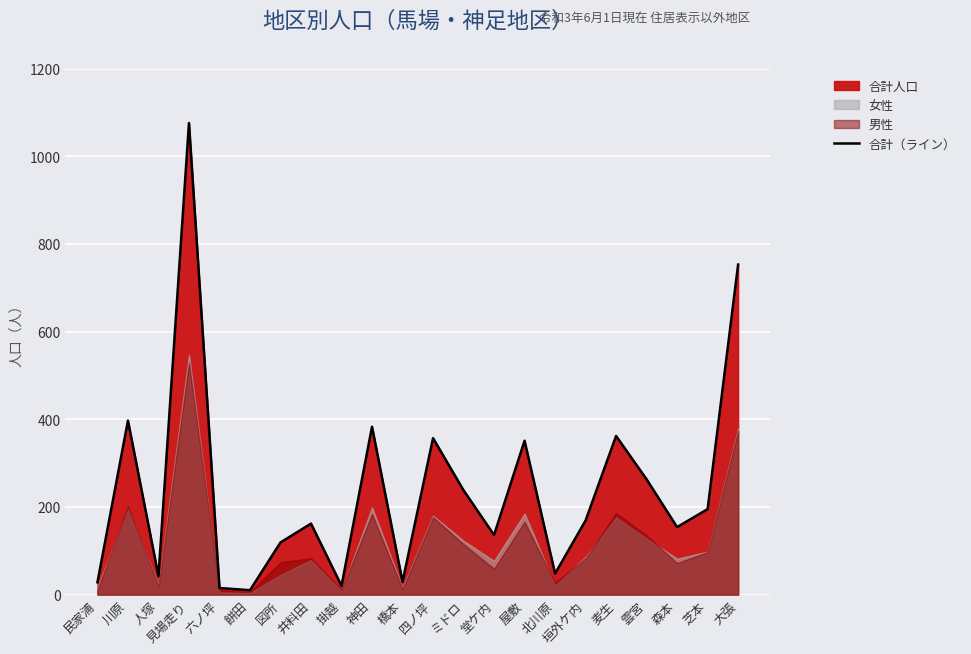

Reading left to right, extract all data points from this chart.

民家浦=28	川原=397	人塚=42	見場走り=1076	六ノ坪=15	餅田=10	図所=119	井料田=162	掛越=20	神田=383	橋本=29	四ノ坪=357	ミドロ=238	堂ケ内=136	屋敷=351	北川原=48	垣外ケ内=169	麦生=362	雲宮=263	森本=154	芝本=195	大張=753